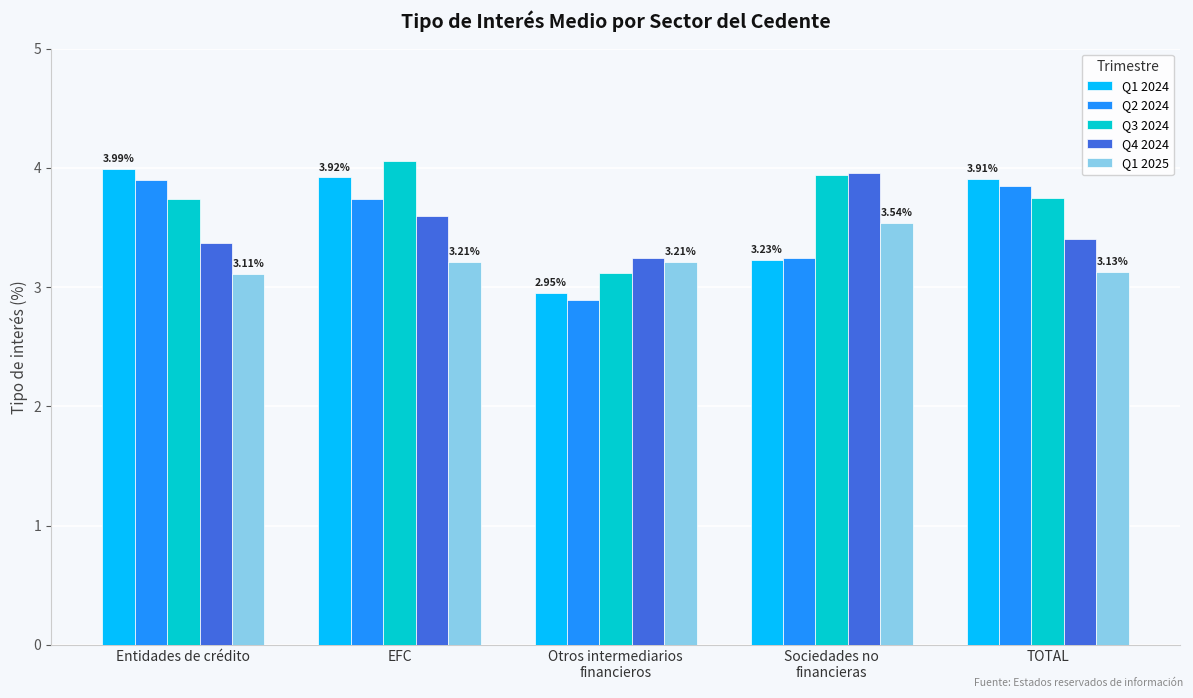

What is the difference between the highest and lowest values at TOTAL?

0.8